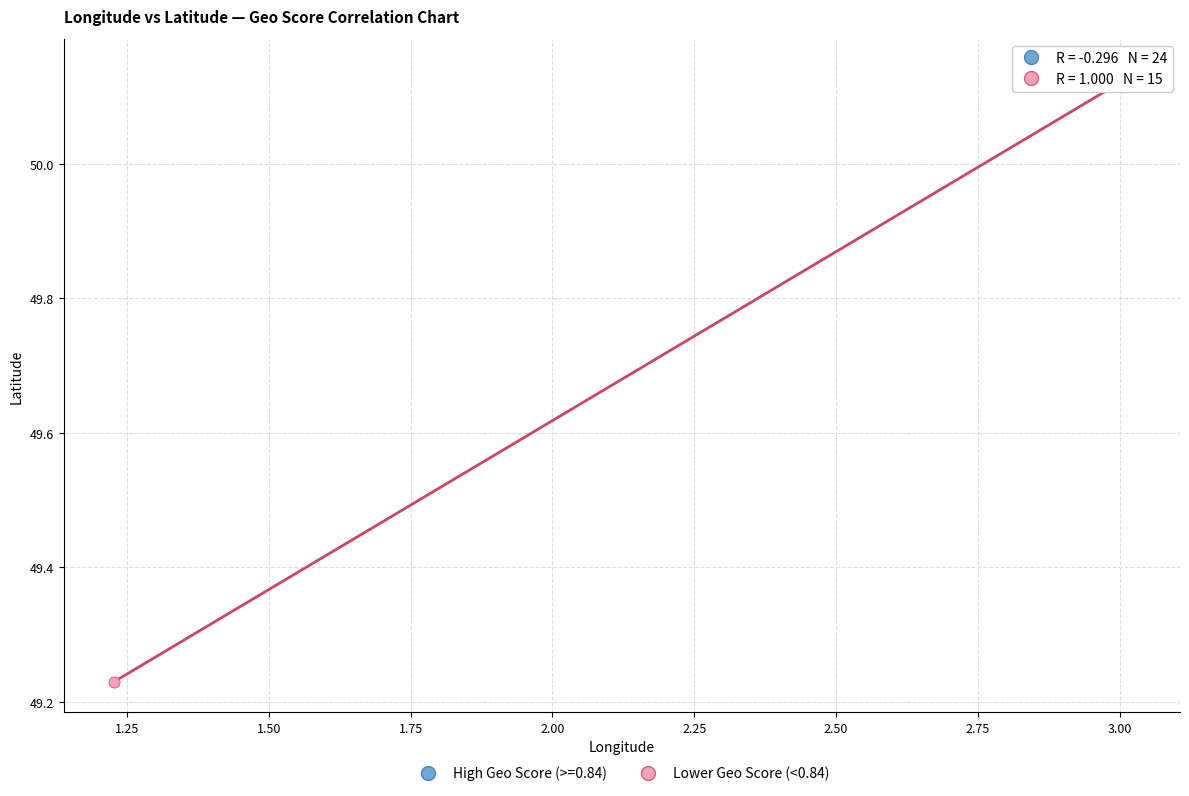

Which series contains the lowest Y value?

Lower Geo Score (<0.84)